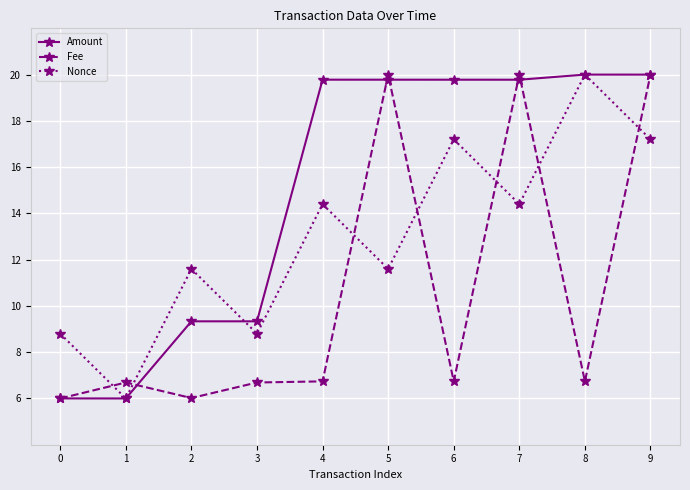

At 4, list the series in order from largest to smallest.

Amount, Nonce, Fee